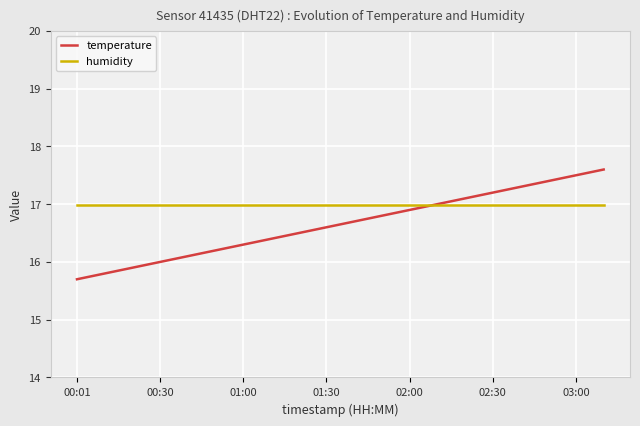

Which series has the largest total across all categories?

humidity